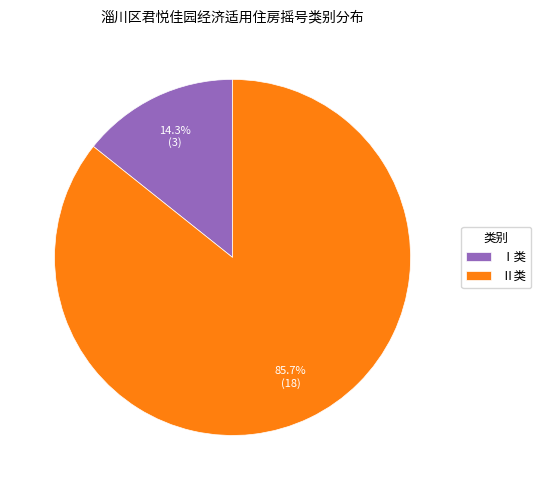

Is there any slice that represents more than half of the pie?

Yes